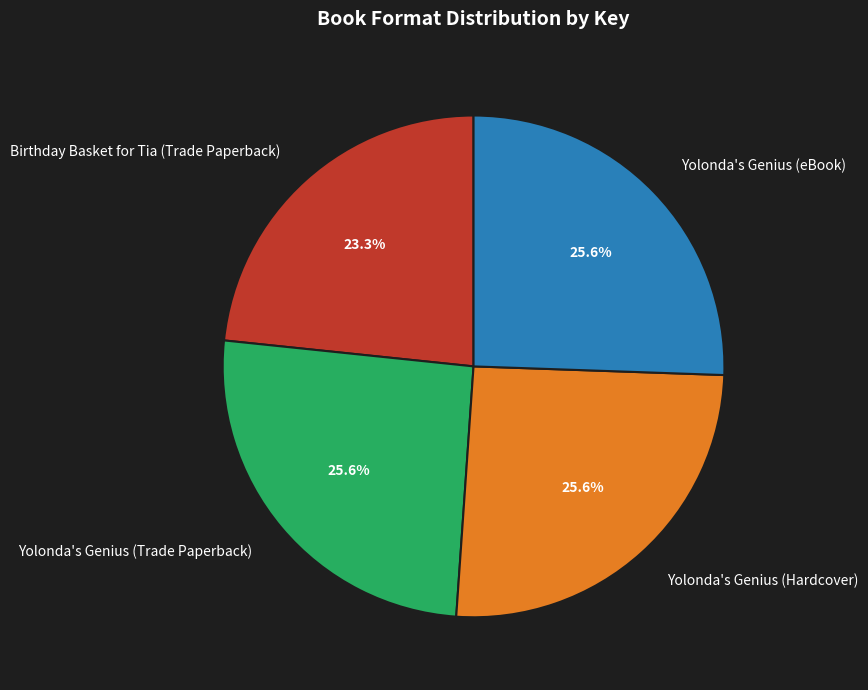

To the nearest percent, what is the difference between the Birthday Basket for Tia (Trade Paperback) and Yolonda's Genius (eBook) slice percentages?

2%